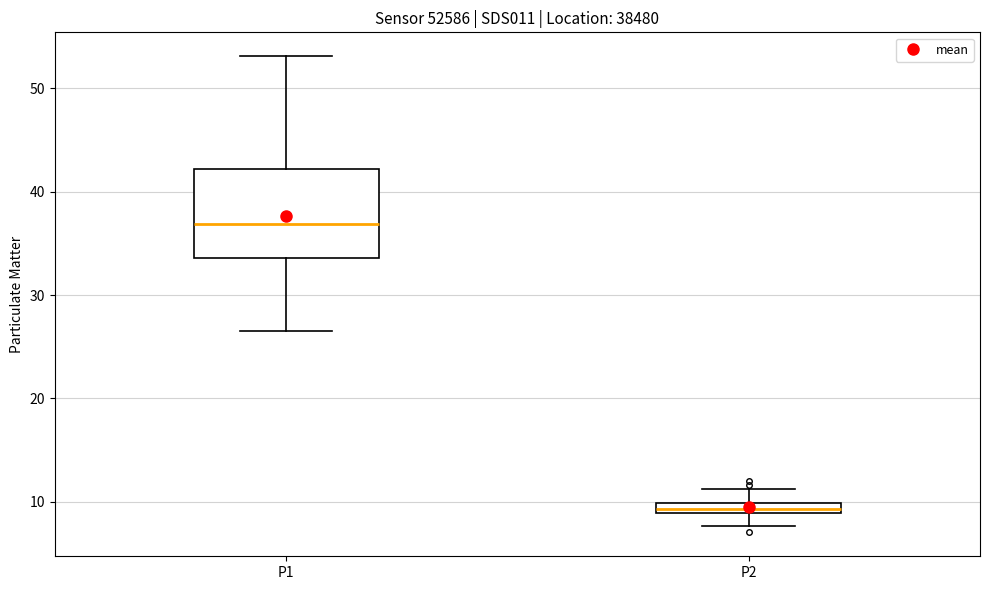

Which box's median line is the lowest?

P2